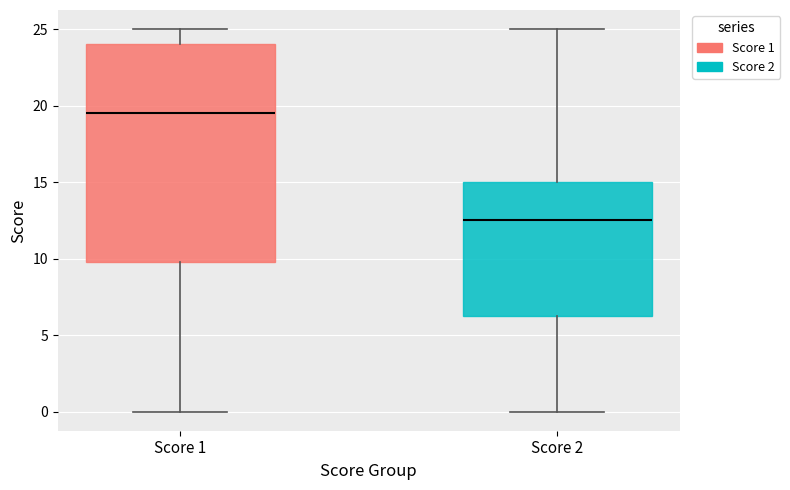

Where does the lower whisker of the box for Score 1 end on the y-axis? The values are not printed on the chart, so give them approximately, as read against the axis.

0.0